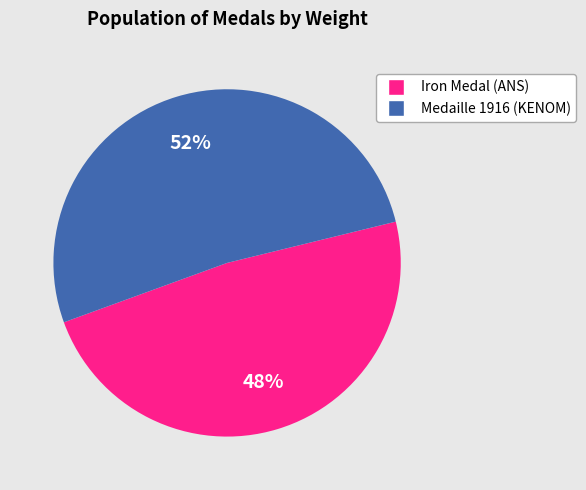

How many slices are in this pie chart?

2